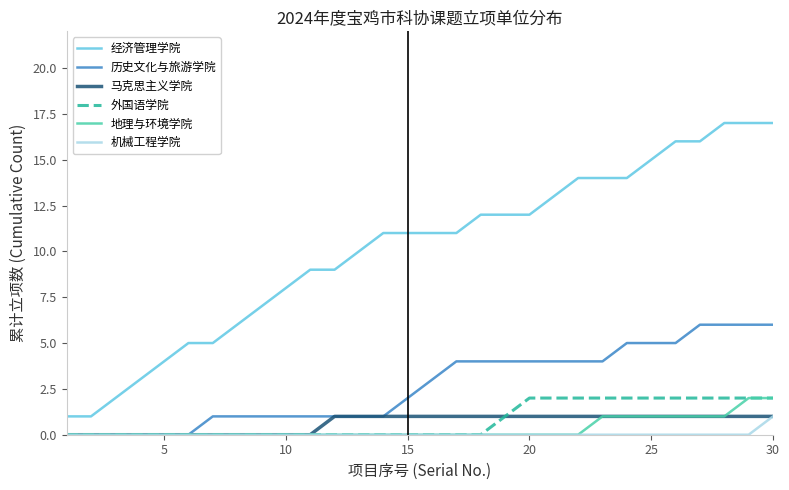

What are all the series names shown in the legend?

经济管理学院, 历史文化与旅游学院, 马克思主义学院, 外国语学院, 地理与环境学院, 机械工程学院